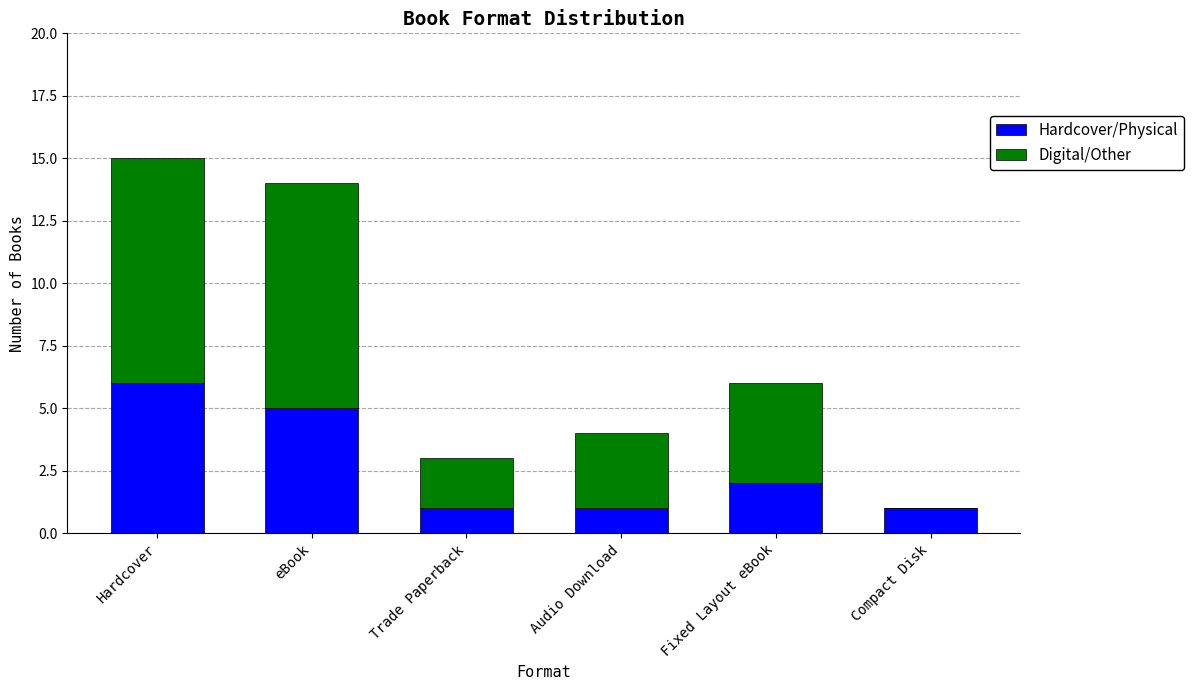

What is the sum of the Hardcover/Physical values at Hardcover and Fixed Layout eBook?

8